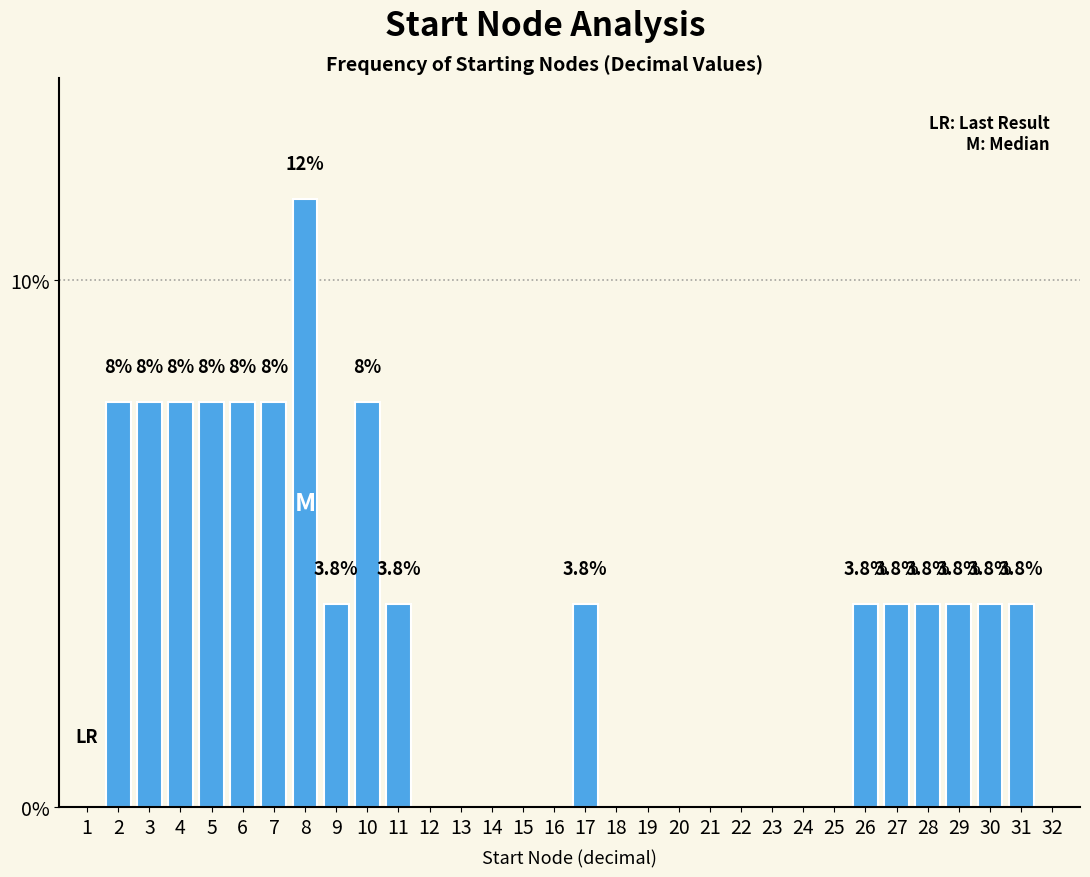

Reading right to left, extract all data points from this chart.

31=3.8	30=3.8	29=3.8	28=3.8	27=3.8	26=3.8	17=3.8	11=3.8	10=7.7	9=3.8	8=11.5	7=7.7	6=7.7	5=7.7	4=7.7	3=7.7	2=7.7